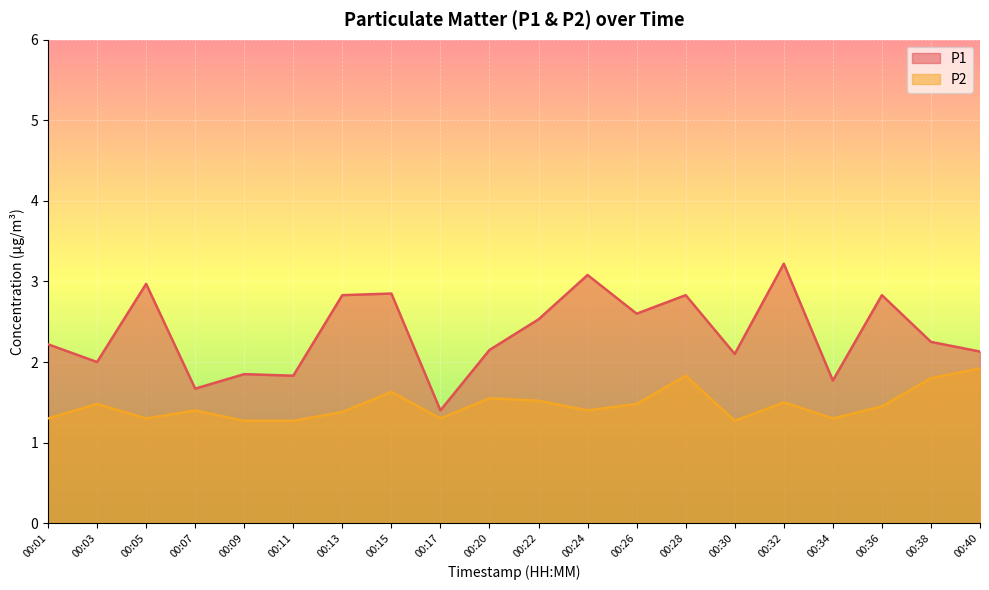

True or false: P2 and P1 cross at least once.

False